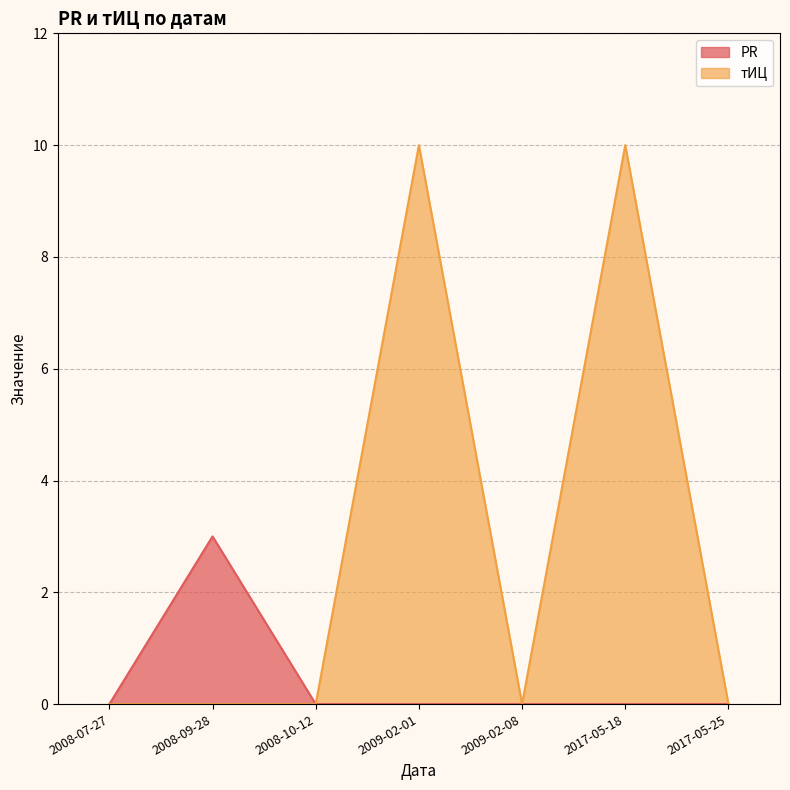

List the labels in order of PR value, largest first.

2008-09-28, 2008-07-27, 2008-10-12, 2009-02-01, 2009-02-08, 2017-05-18, 2017-05-25